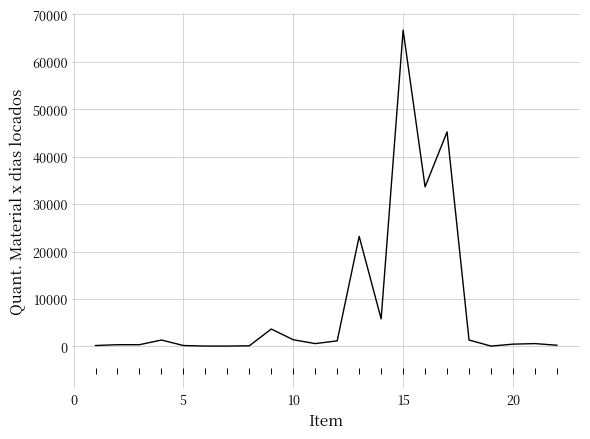

What is the greatest value displayed?

66700